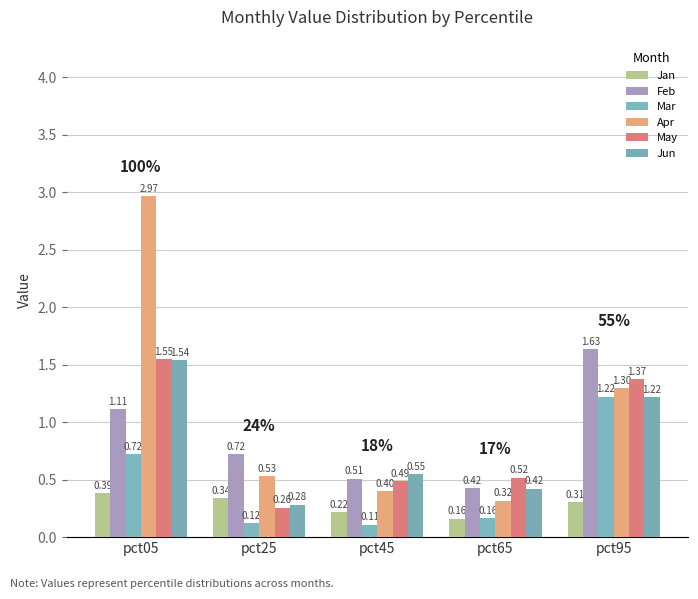

How many bars are there in total?

30